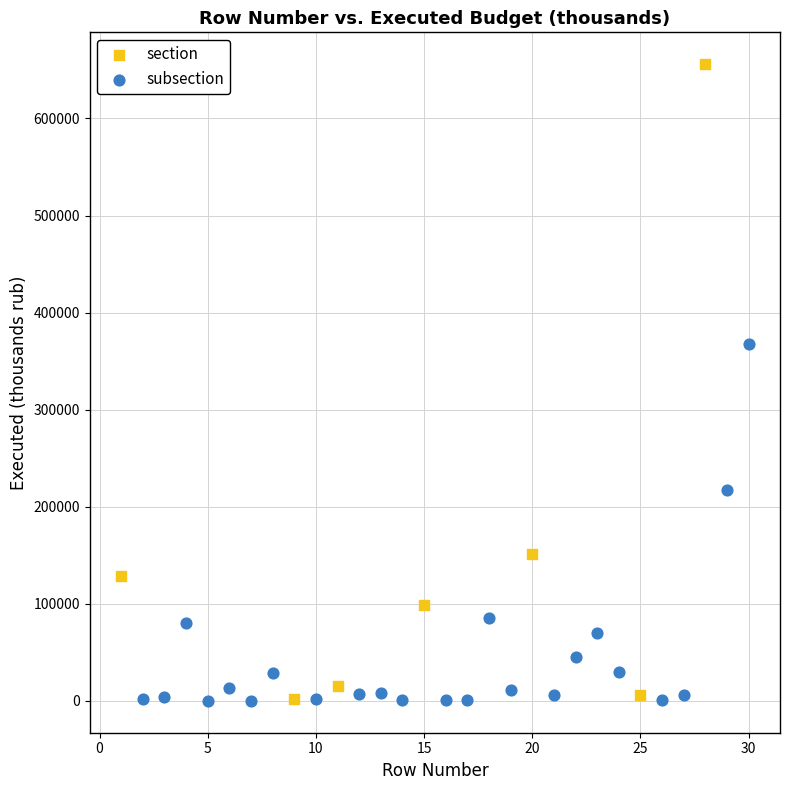

Which series reaches the maximum Y coordinate?

section